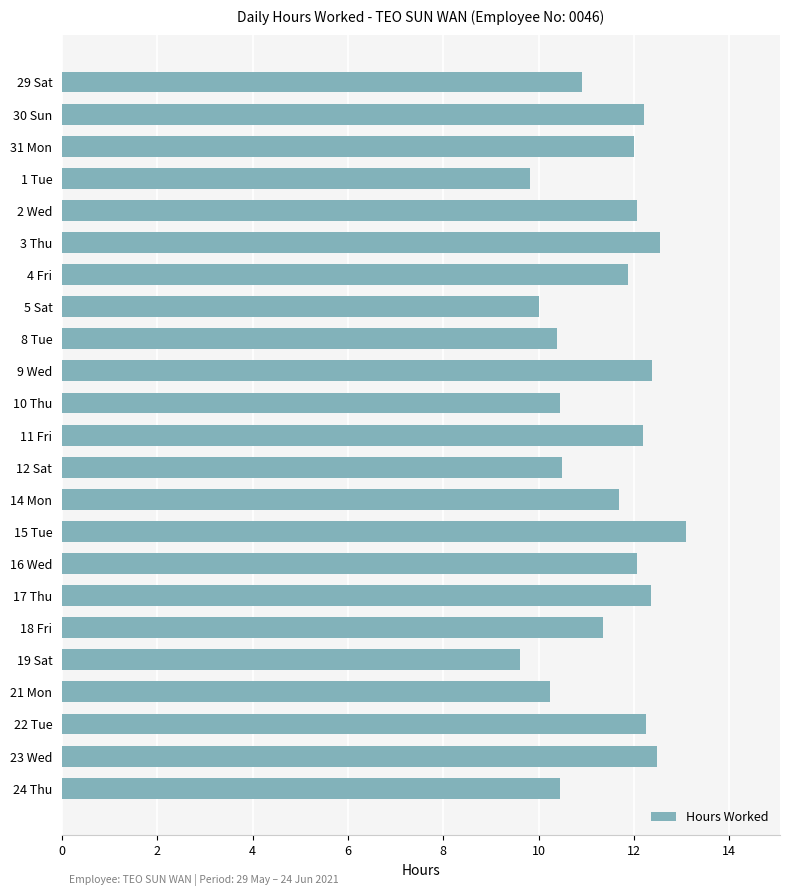

What is the ratio of the value at 15 Tue to the value at 11 Fri?

1.1